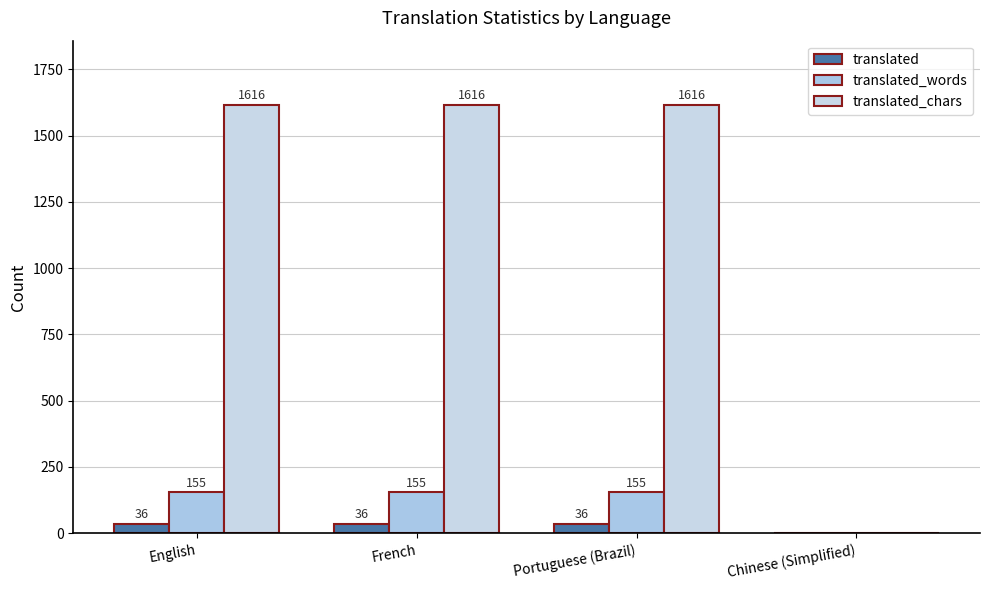

Where is translated nearest to the value 18?

English